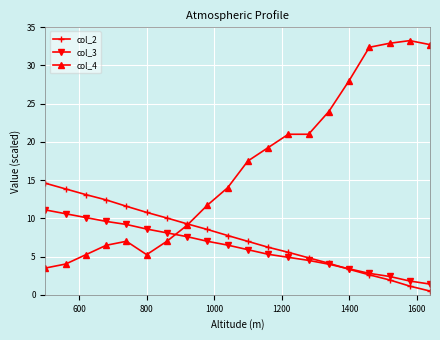

What is the highest value of the col_3 series?

11.1